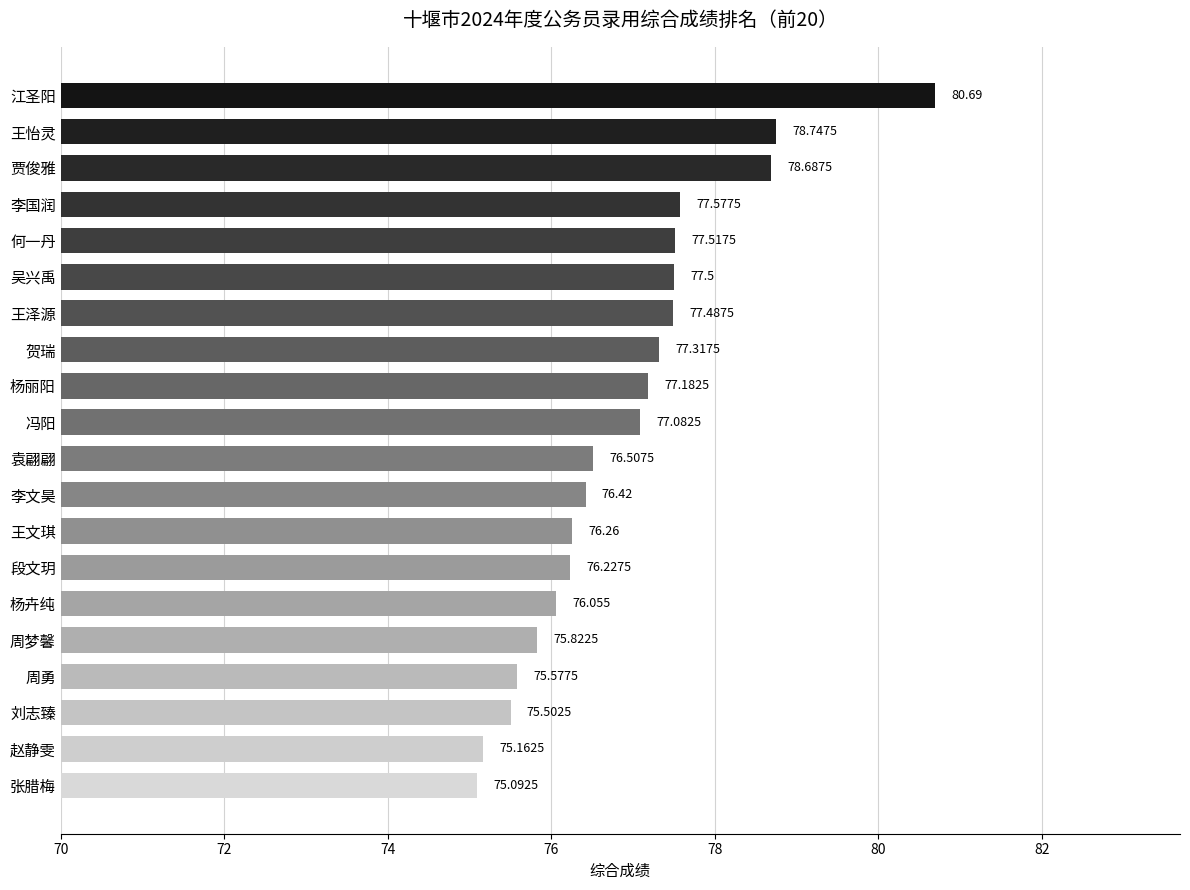

What is the label of the 16th bar from the bottom?

何一丹